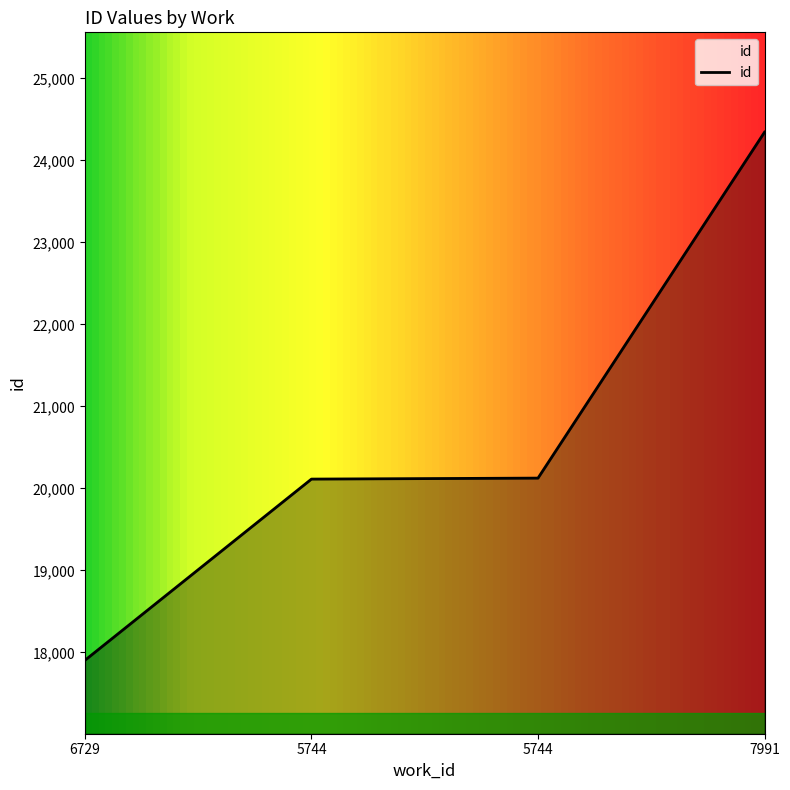

What is the label of the 4th point from the right?

6729